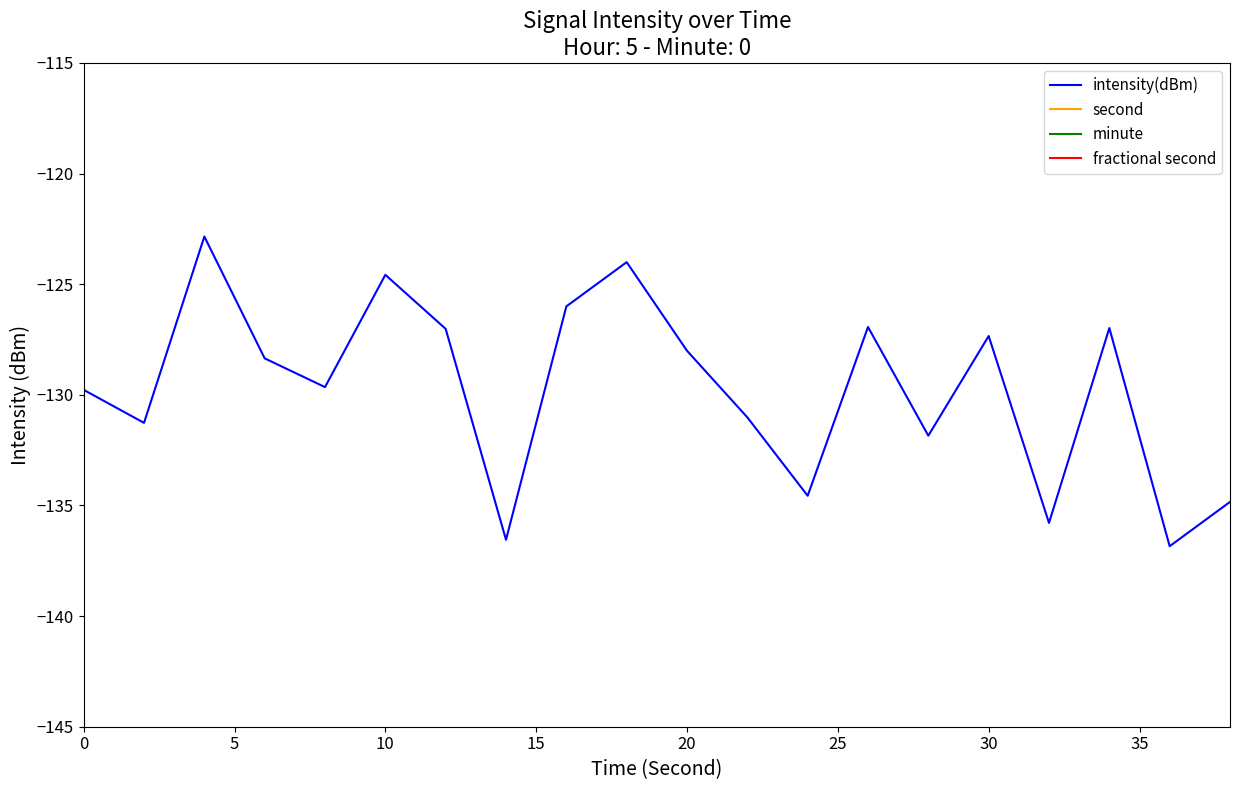

Which series has the largest total across all categories?

second